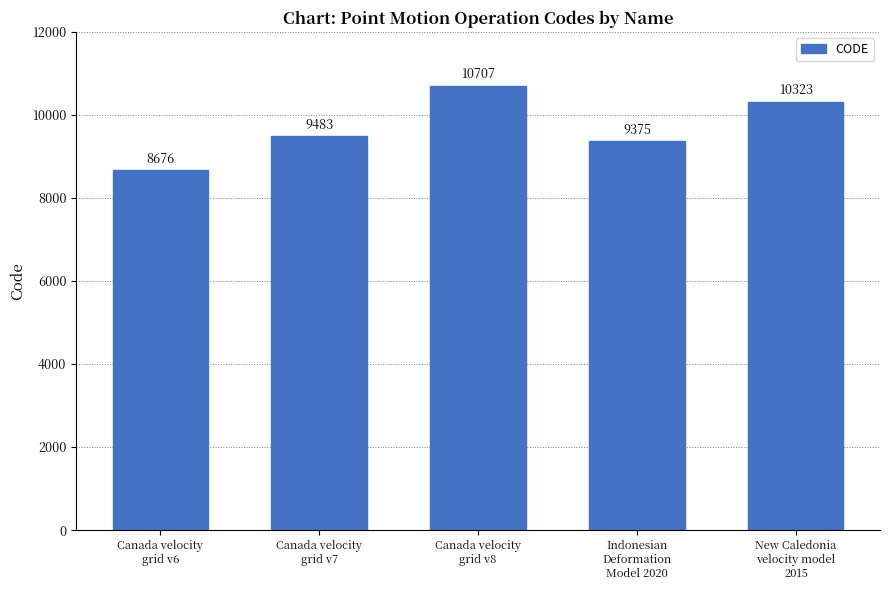

What is the average value?

9713